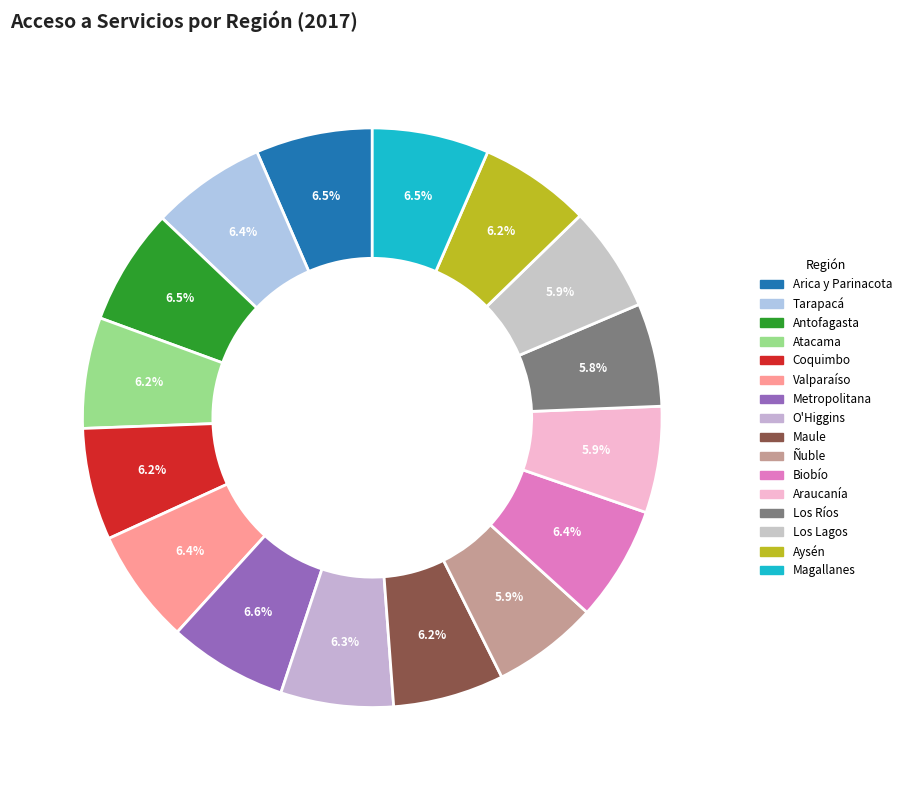

To the nearest percent, what is the difference between the Ñuble and Magallanes slice percentages?

1%